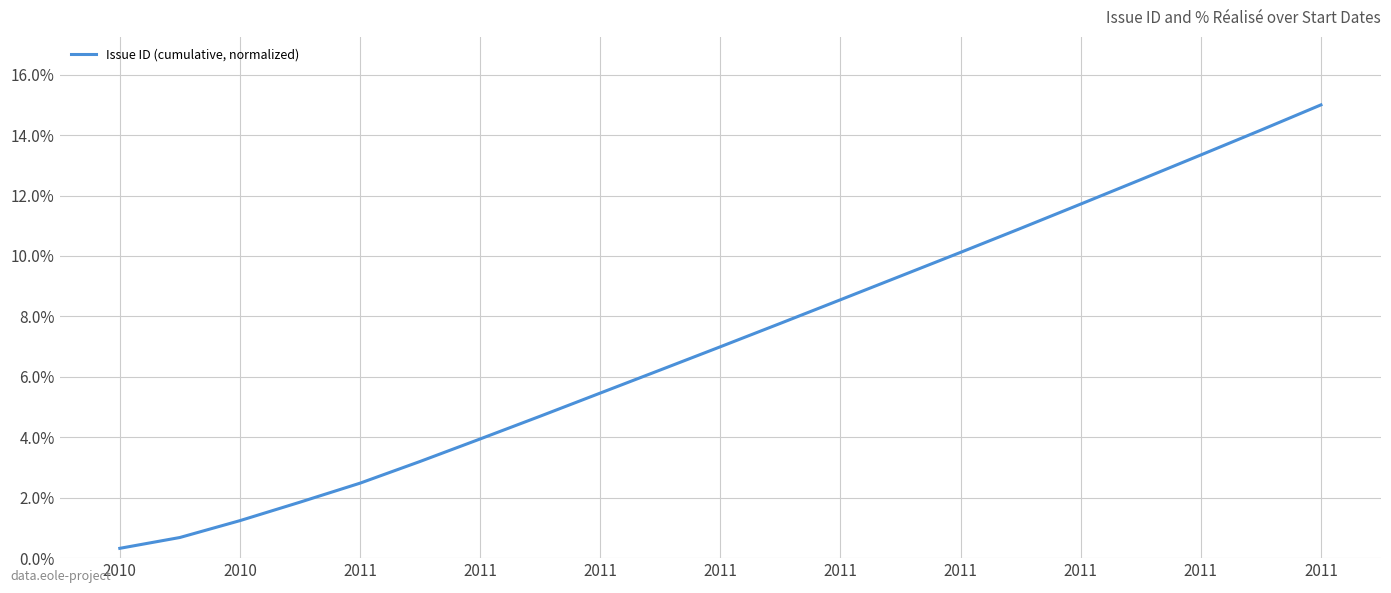

What is the difference between the maximum and minimum values?

14.7